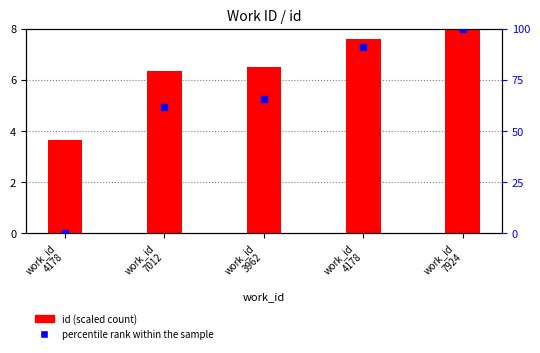

What is the sum of all id (scaled) values?

32.1